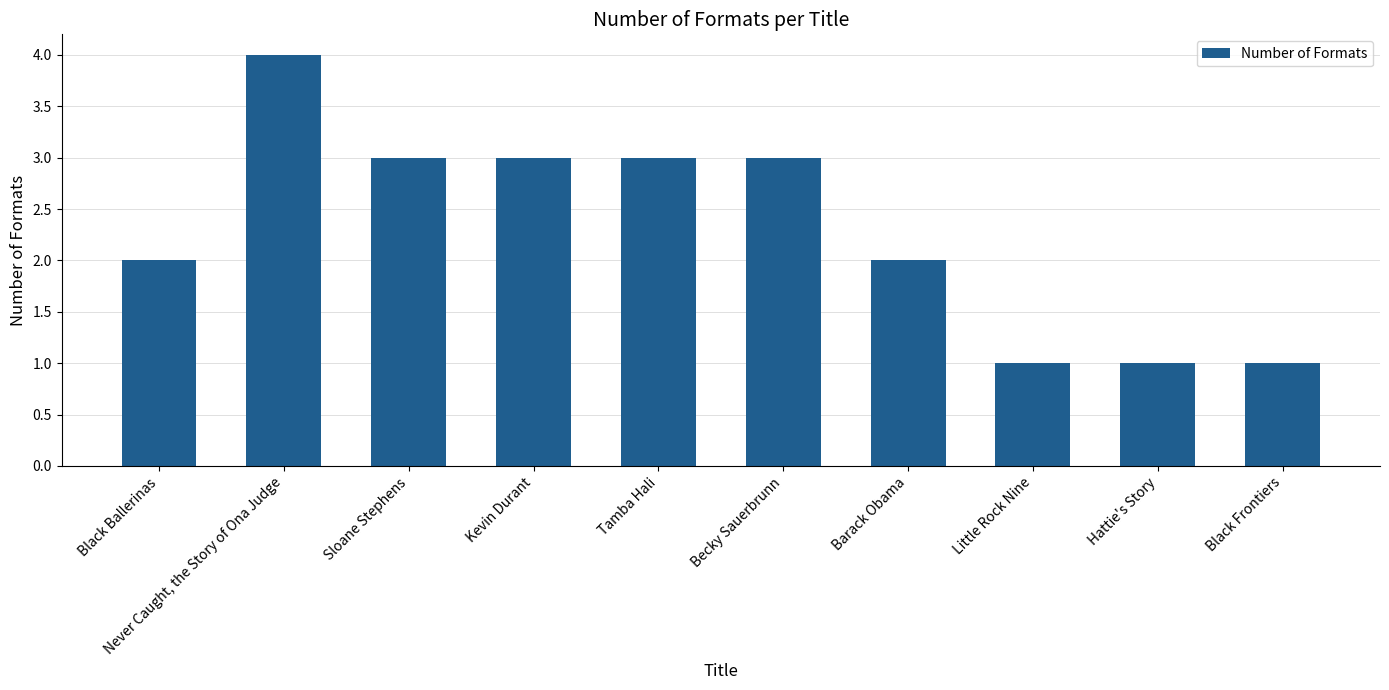

True or false: the data shows 0 at Hattie's Story.

False